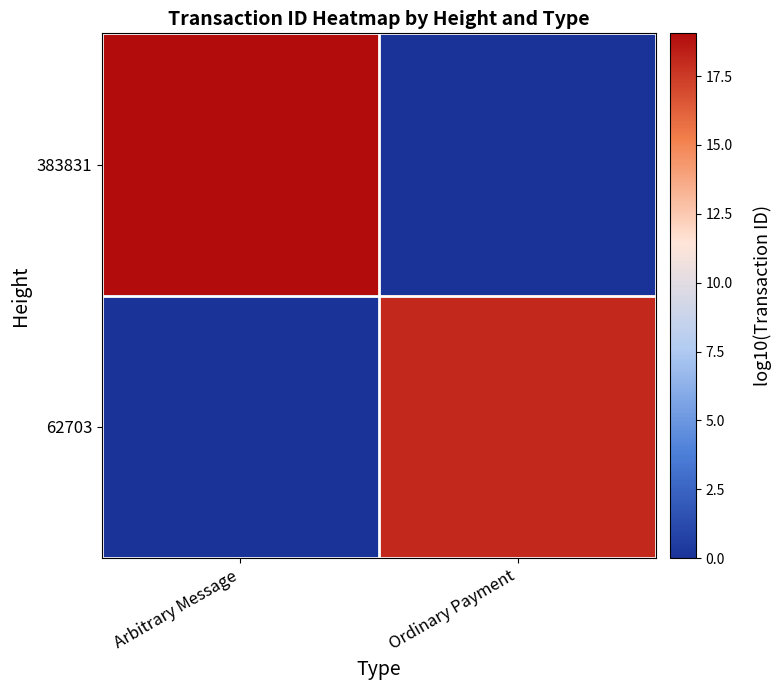

At how many categories does at least one series exceed 12?

2